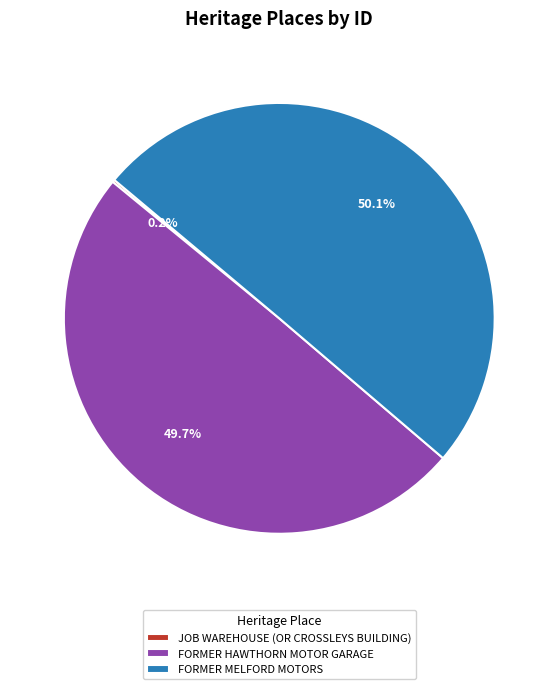

Combined, do FORMER HAWTHORN MOTOR GARAGE and FORMER MELFORD MOTORS account for over 50%?

Yes